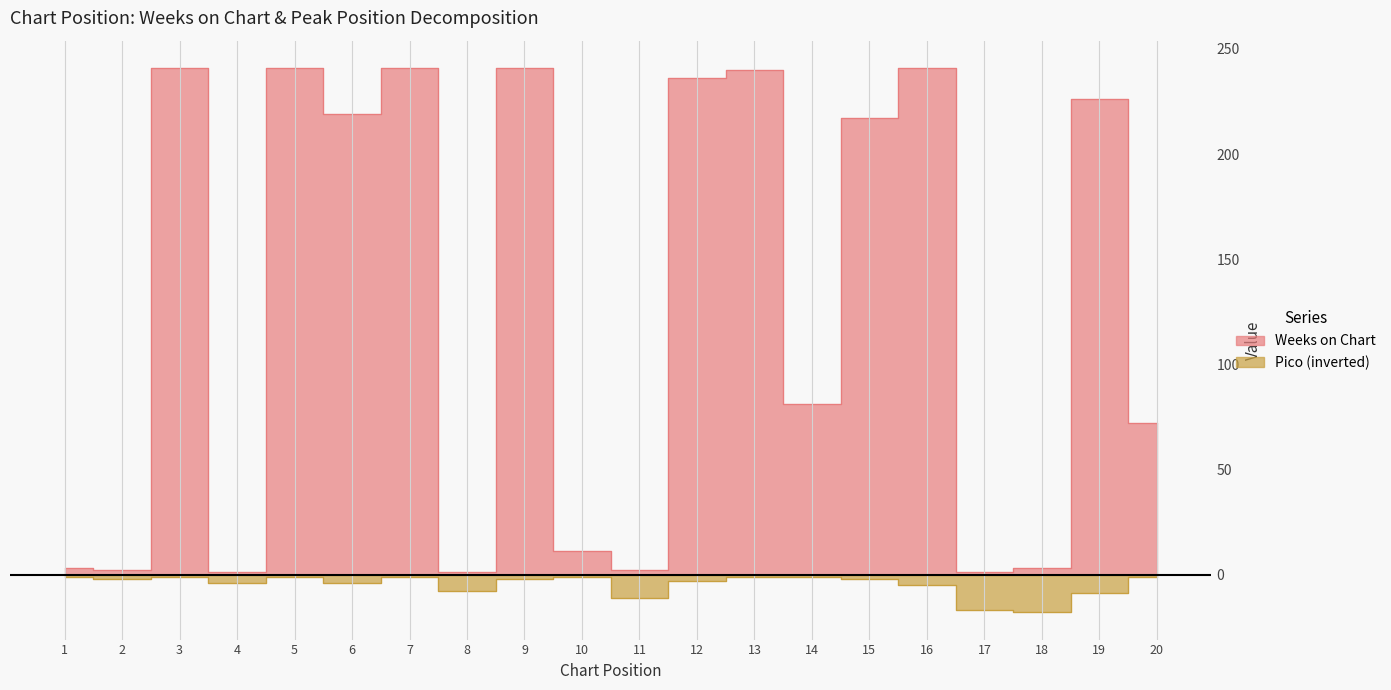

Reading left to right, list all the values displayed in this chart.

Weeks on Chart: 3	2	241	1	241	219	241	1	241	11	2	236	240	81	217	241	1	3	226	72
Pico: -1	-2	-1	-4	-1	-4	-1	-8	-2	-1	-11	-3	-1	-1	-2	-5	-17	-18	-9	-1